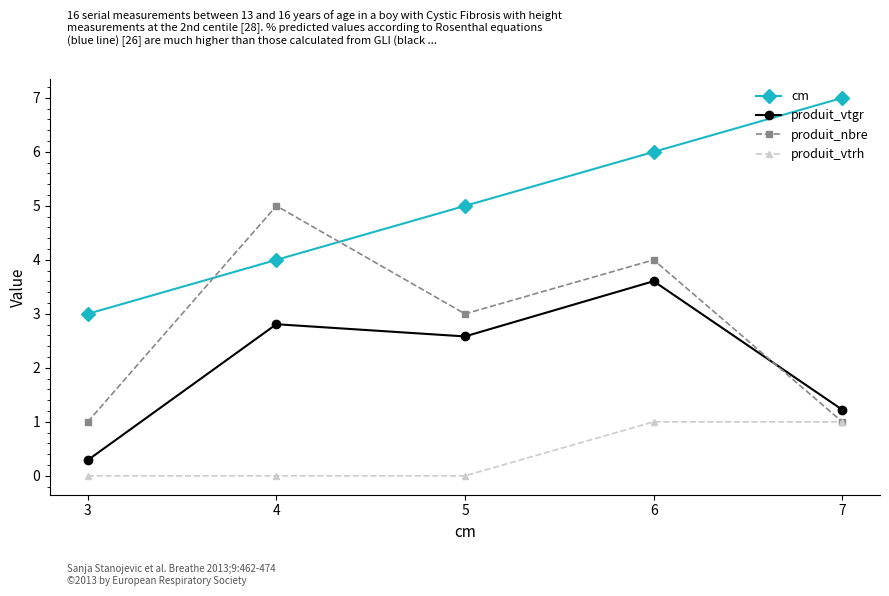

Which category has the lowest value in the cm series?

3